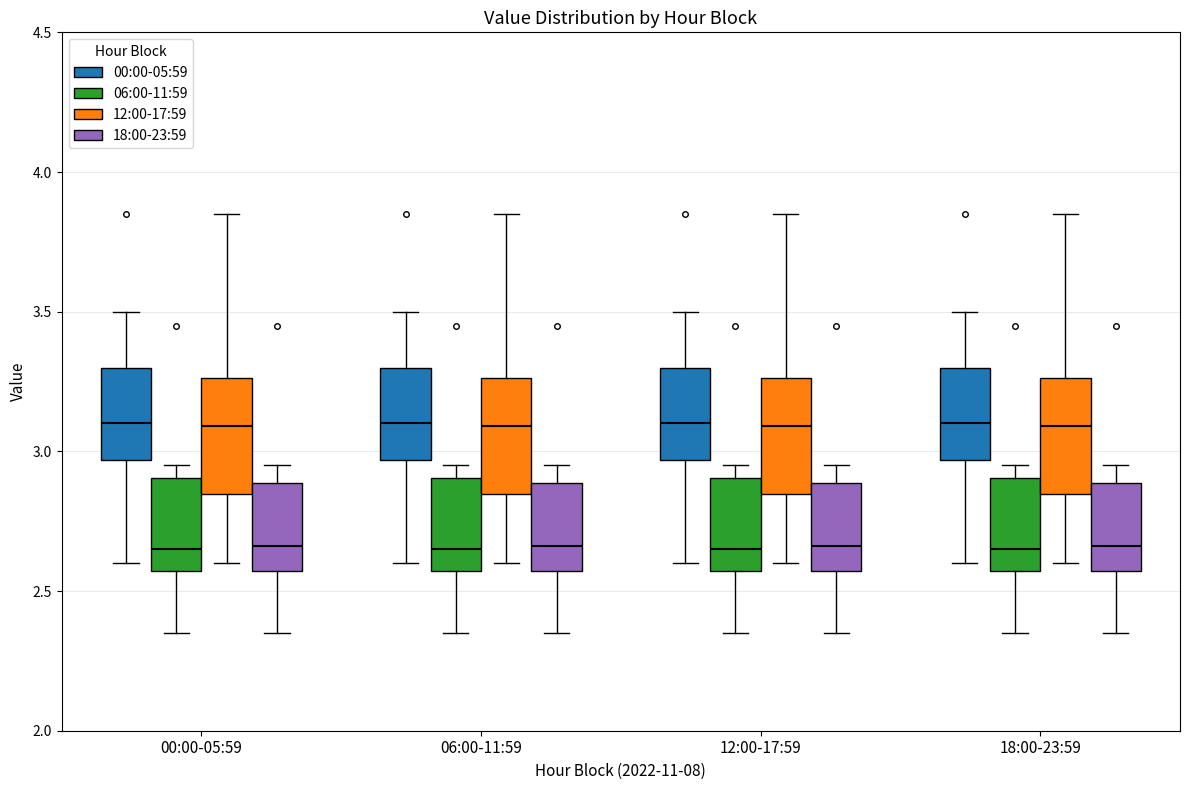

Where is the lower edge of the box for 18:00-23:59 (18:00-23:59) on the y-axis? The values are not printed on the chart, so give them approximately, as read against the axis.

2.55